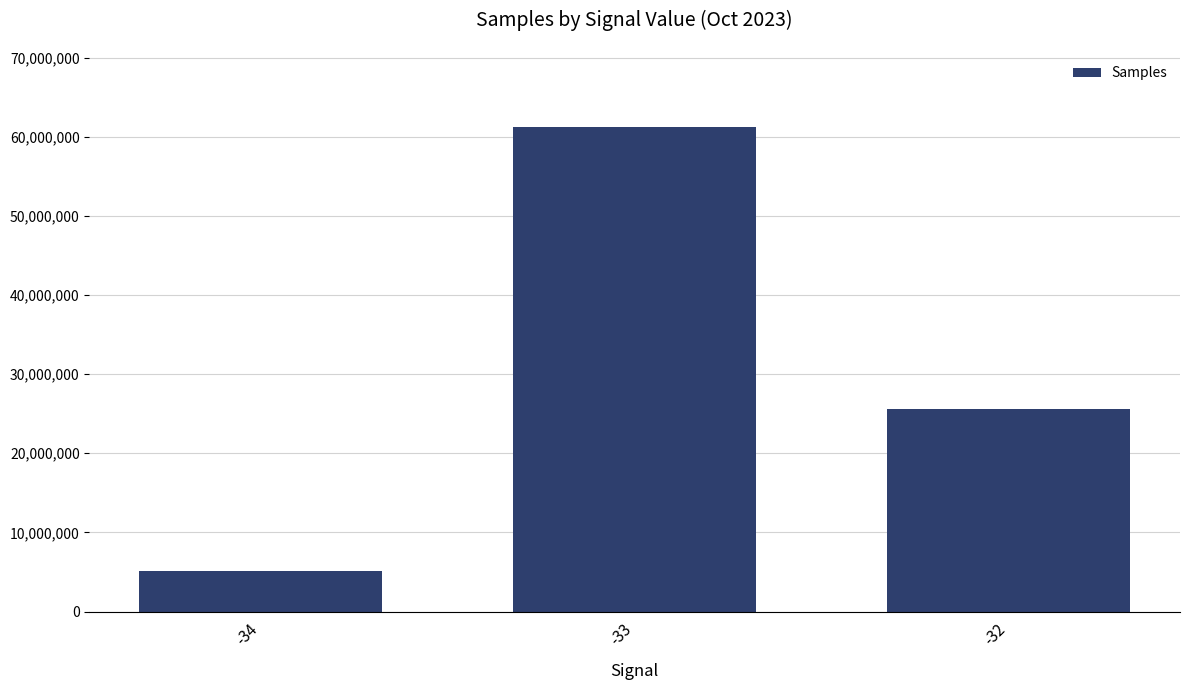

How many values are below 25534866?

1